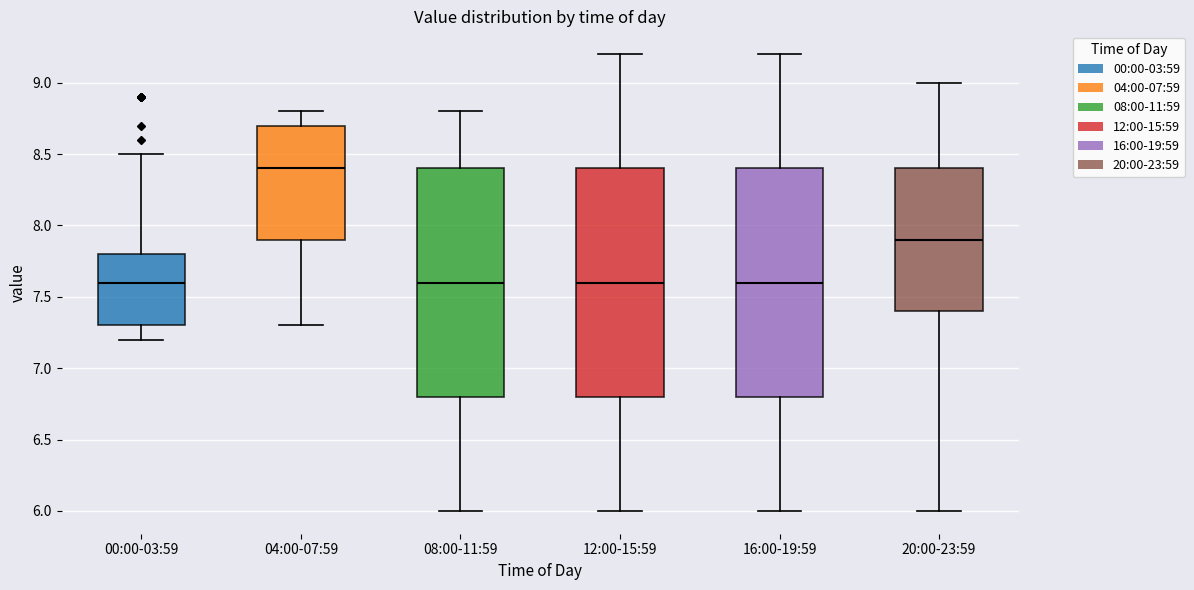

Reading left to right, transcribe this box plot: for each box, give where its median line is, the range the box spans, and where its two whiskers end, as read against the y-axis. The values are not printed on the chart, so give them approximately, as read against the axis.

00:00-03:59: median 7.6, box 7.3 to 7.8, whiskers 7.2 to 8.5
04:00-07:59: median 8.4, box 7.9 to 8.7, whiskers 7.3 to 8.8
08:00-11:59: median 7.6, box 6.8 to 8.4, whiskers 6.0 to 8.8
12:00-15:59: median 7.6, box 6.8 to 8.4, whiskers 6.0 to 9.2
16:00-19:59: median 7.6, box 6.8 to 8.4, whiskers 6.0 to 9.2
20:00-23:59: median 7.9, box 7.4 to 8.4, whiskers 6.0 to 9.0